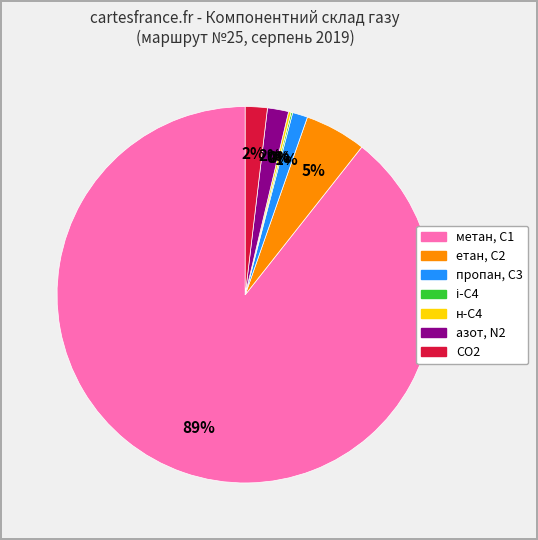

To the nearest percent, what is the average slice percentage?

14%